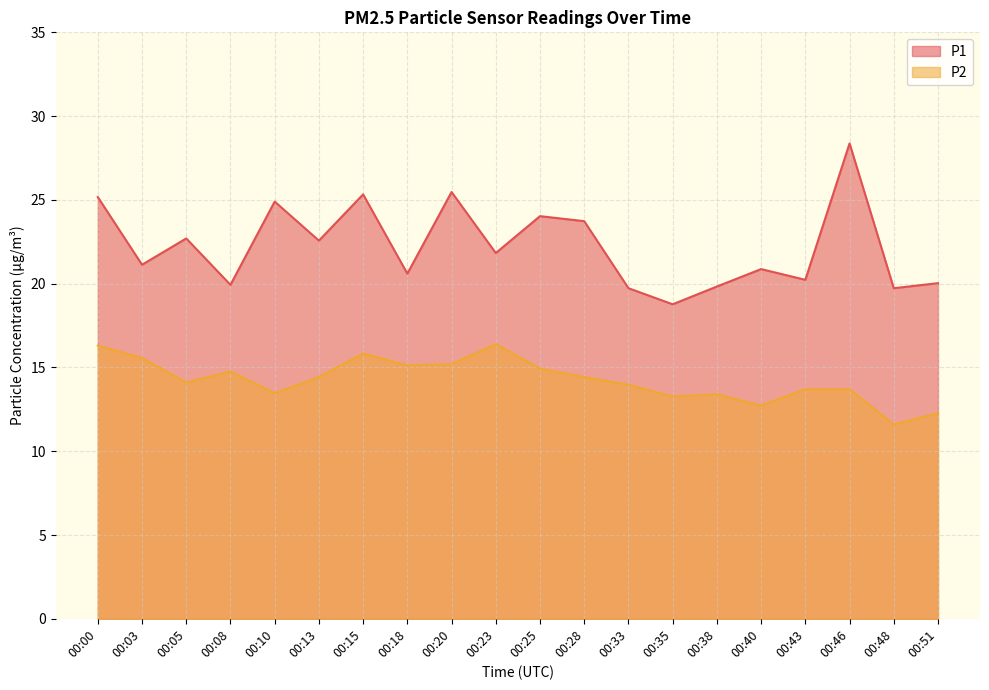

Reading right to left, extract all data points from this chart.

P1: 20.0	19.7	28.4	20.2	20.9	19.8	18.8	19.7	23.7	24.0	21.8	25.5	20.6	25.3	22.6	24.9	19.9	22.7	21.1	25.2
P2: 12.3	11.6	13.7	13.7	12.7	13.4	13.3	14.0	14.4	14.9	16.4	15.2	15.1	15.8	14.4	13.5	14.8	14.1	15.6	16.3